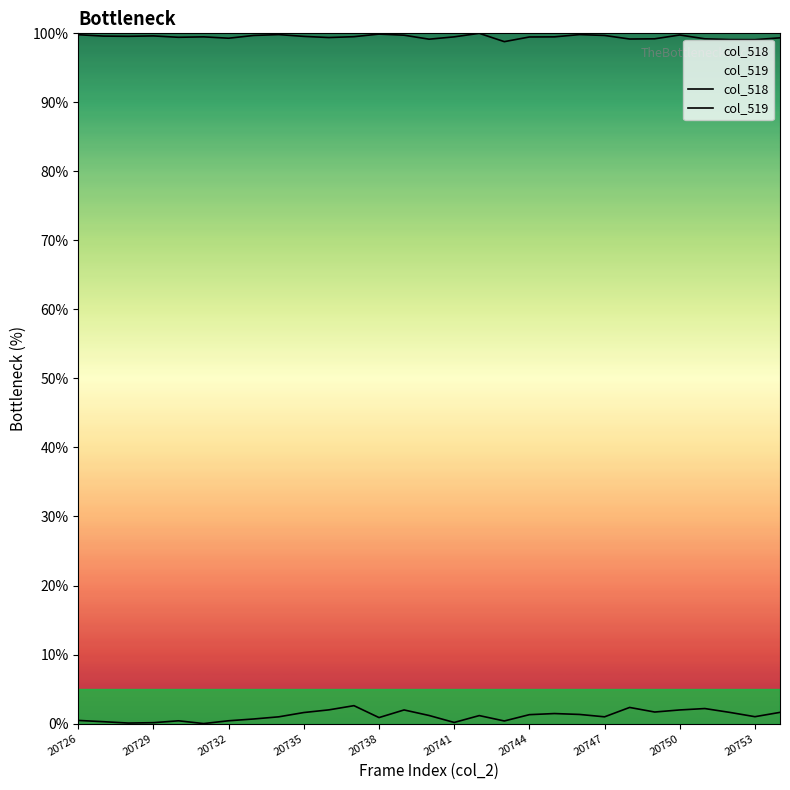

The col_518 series shows 0.2 at 20729. True or false?

False